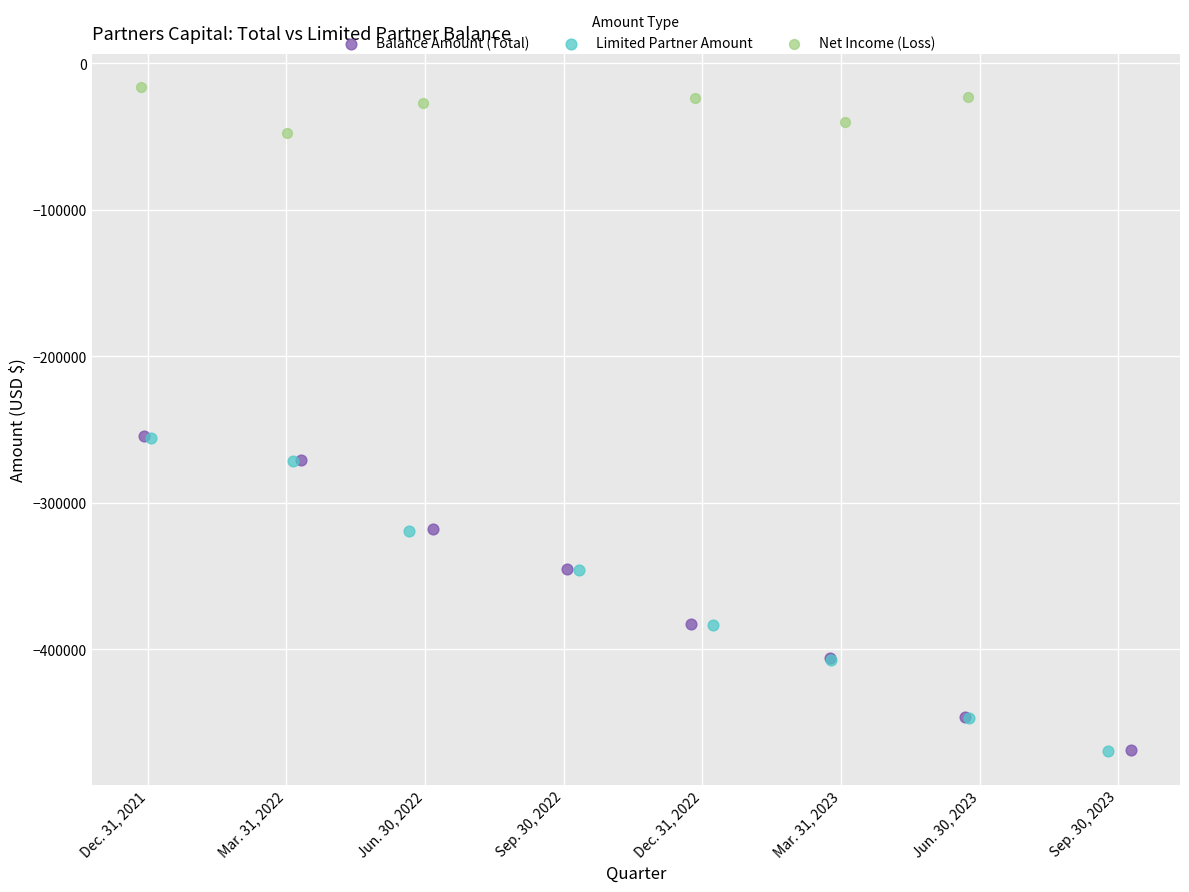

Which series reaches the maximum Y coordinate?

Net Income (Loss)